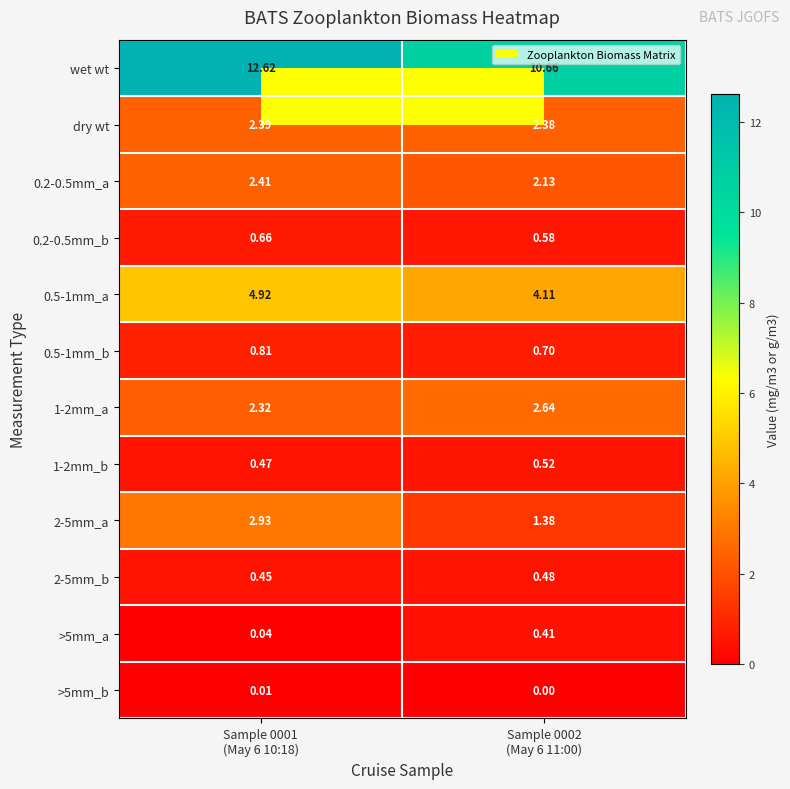

Which series has the largest total across all categories?

wet wt